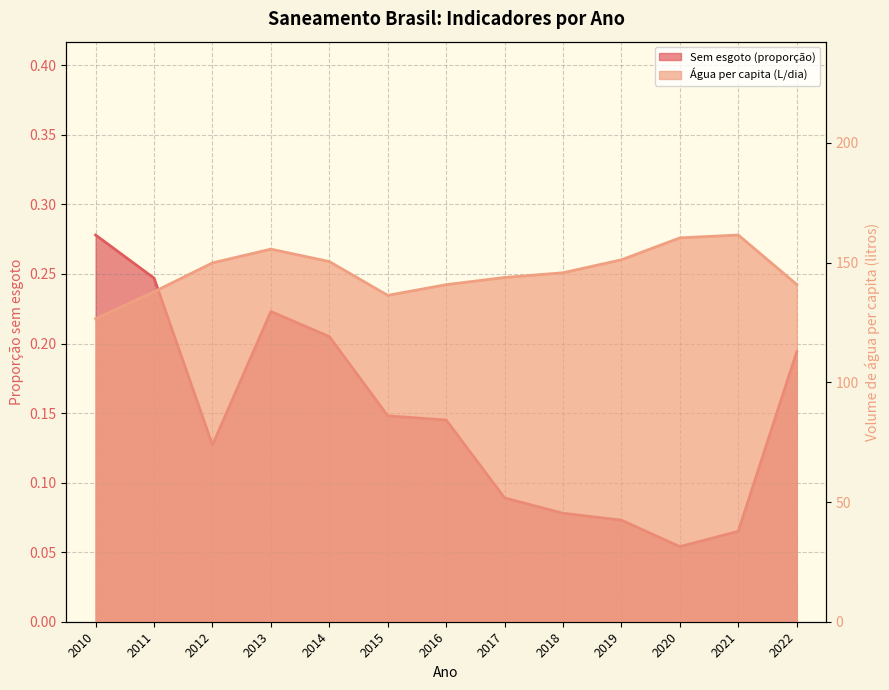

Is the value of Parcela da população total que mora em domicílios sem esgoto (col_2) at 2017 greater than the value of Volume de água consumida per capita (col_3) at 2022?

No